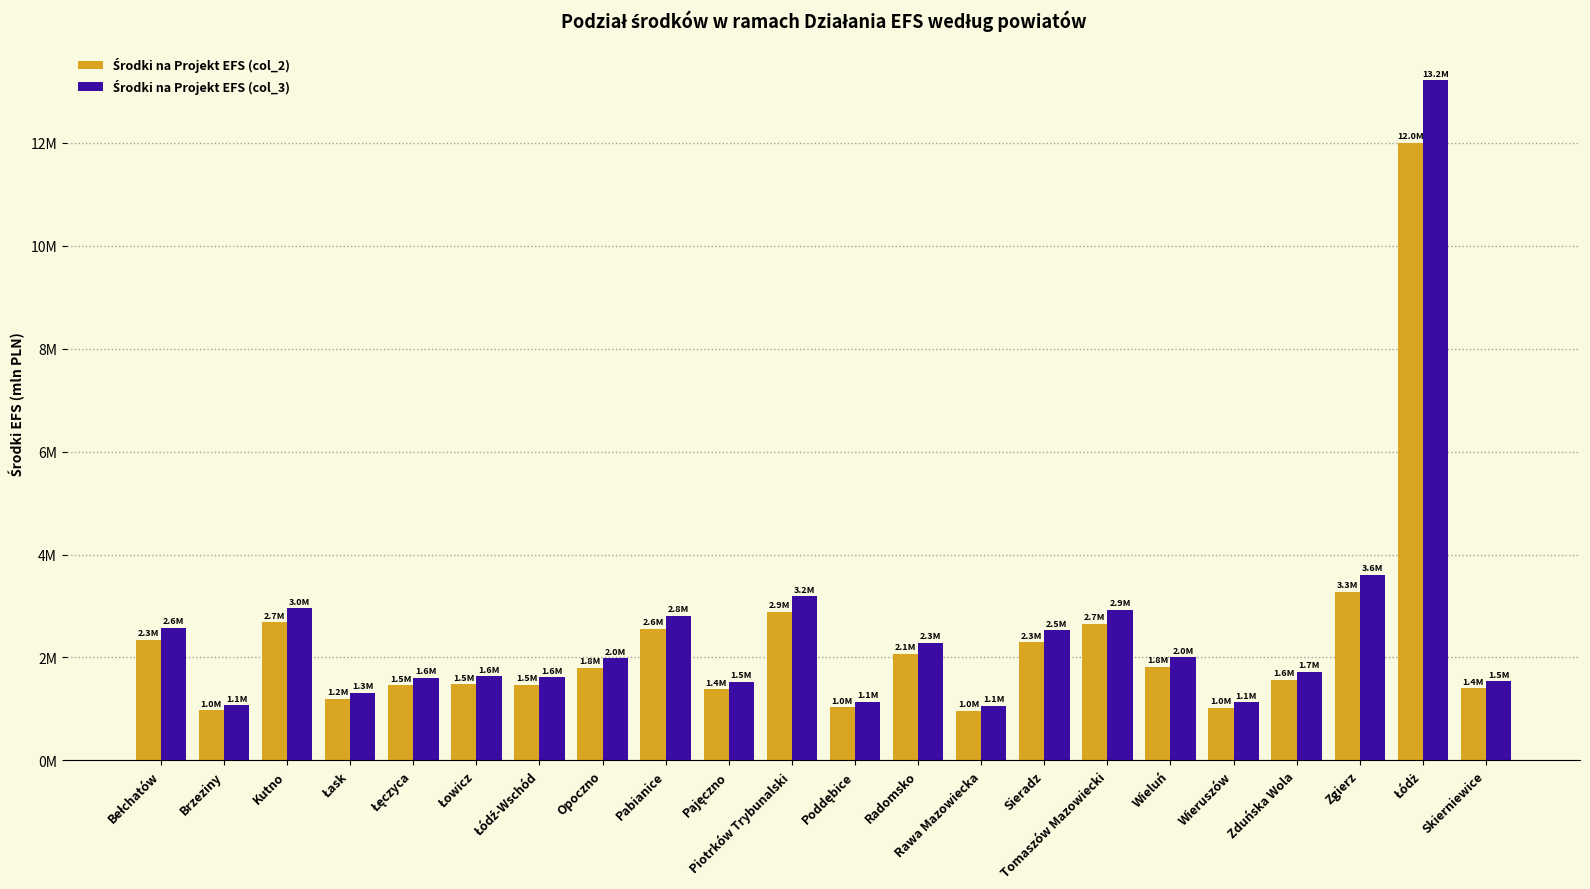

What position from the right is Rawa Mazowiecka?

9